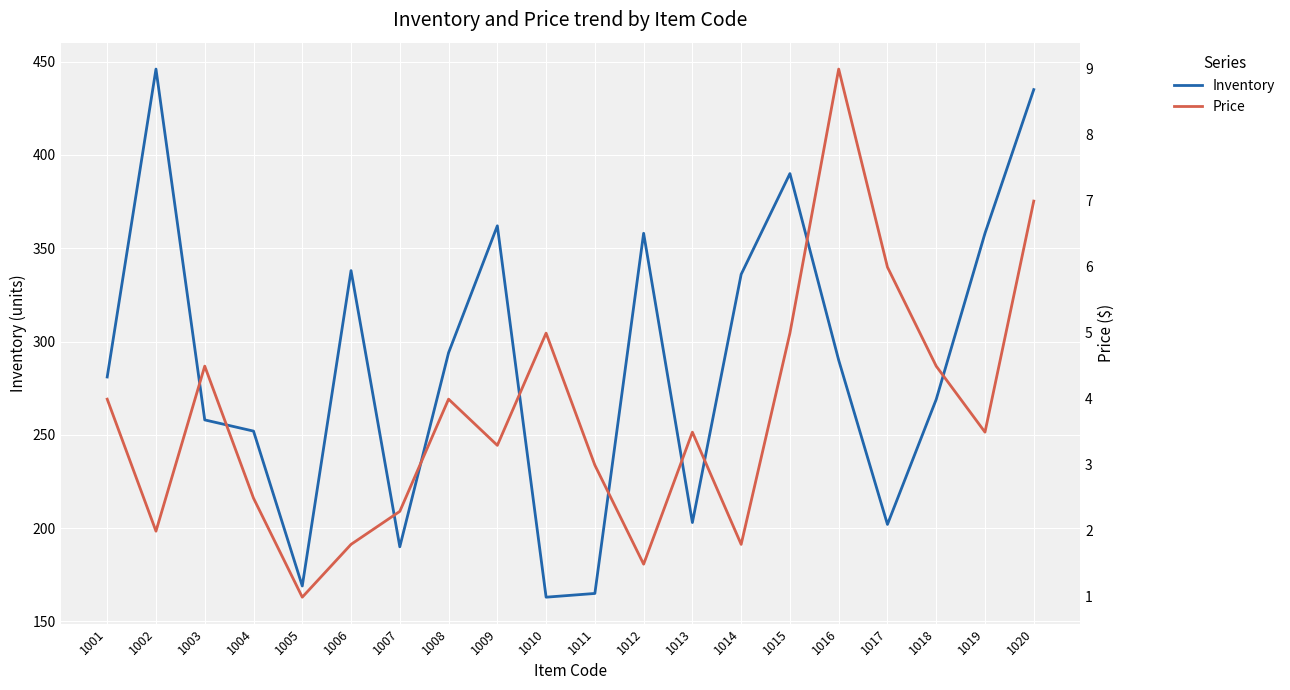

At which category is the sum across all series the highest?

1002